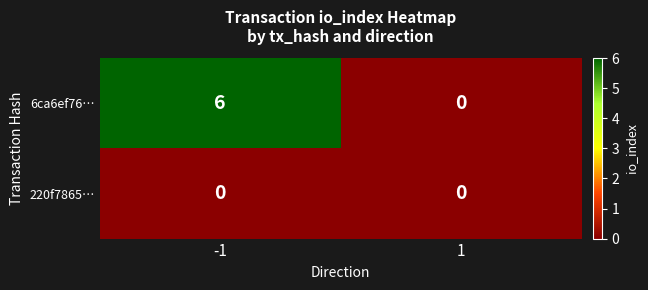

Which category has the highest value across all series?

-1